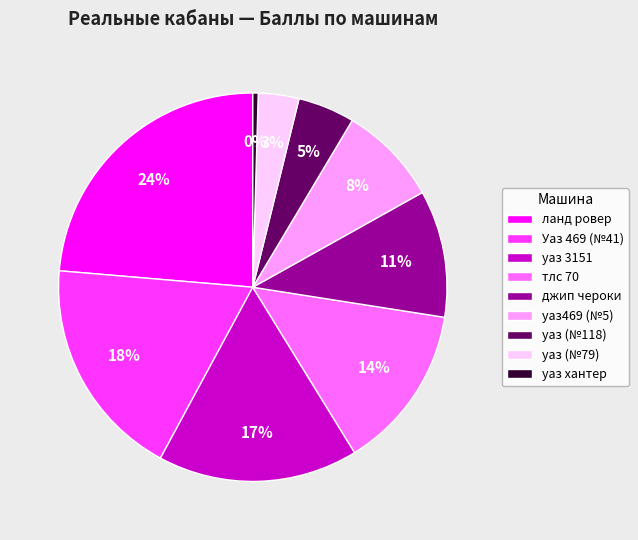

Is the sum of ланд ровер and тлс 70 greater than half?

No